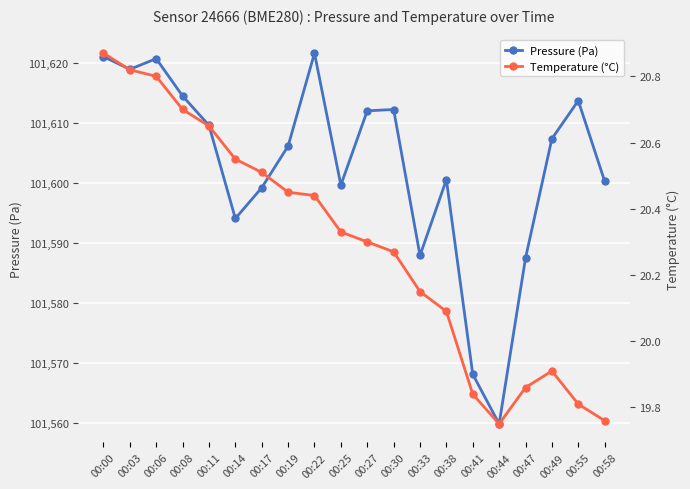

What is the difference between the second highest and second lowest values in the Pressure (Pa) series?

52.9